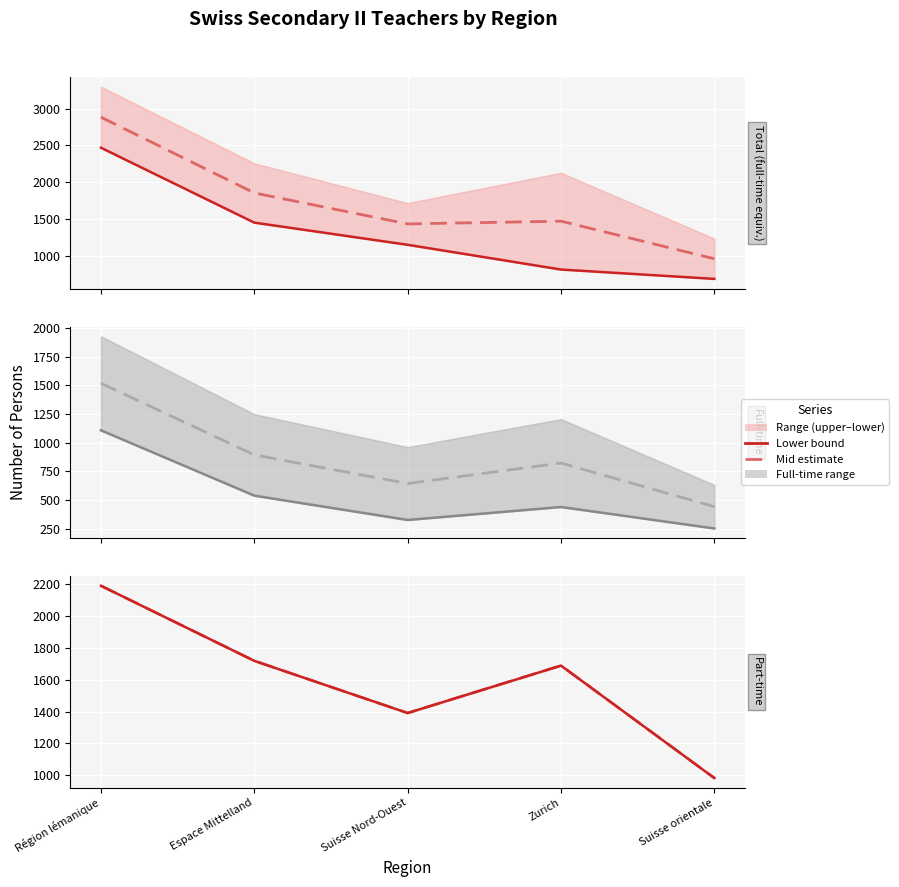

How many lines are shown in the chart?

6